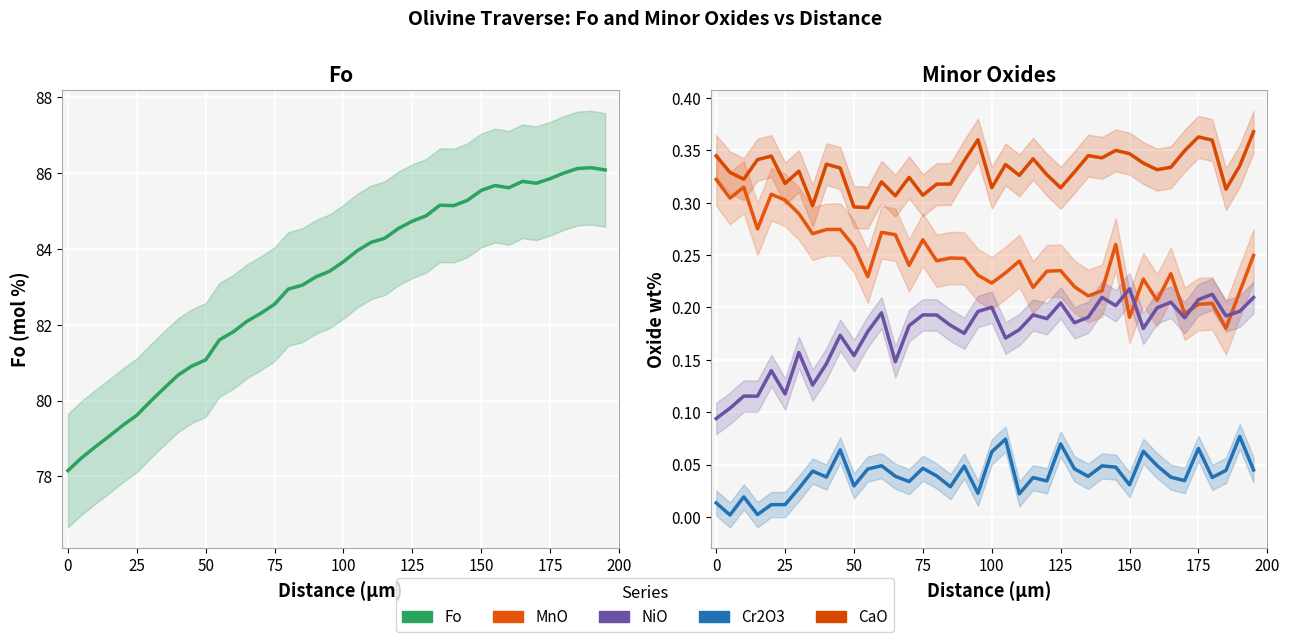

Which series has the largest total across all categories?

Fo